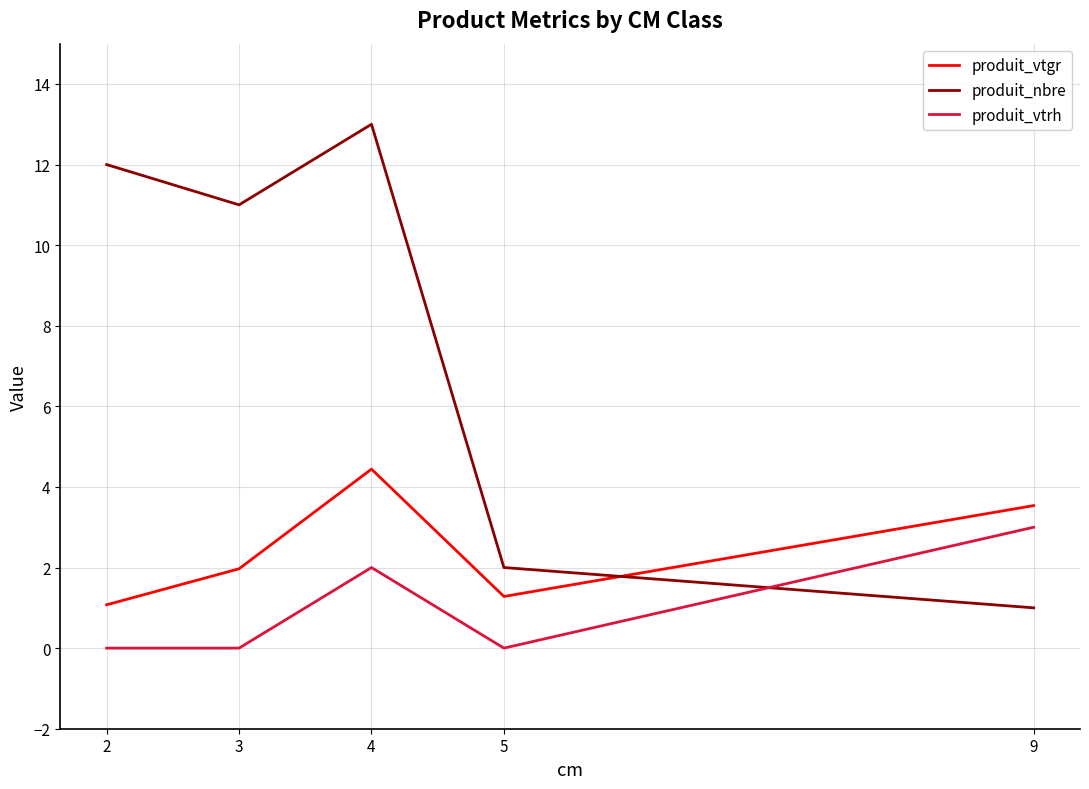

True or false: produit_vtgr and produit_vtrh intersect in this chart.

False